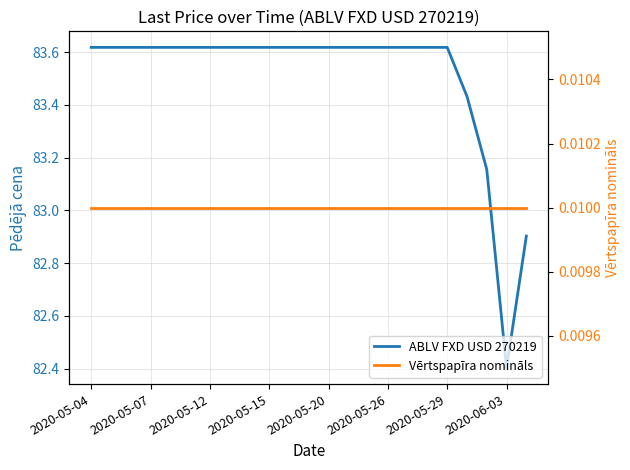

Rank the series by their average value, from lowest to highest.

Vērtspapīra nomināls, ABLV FXD USD 270219